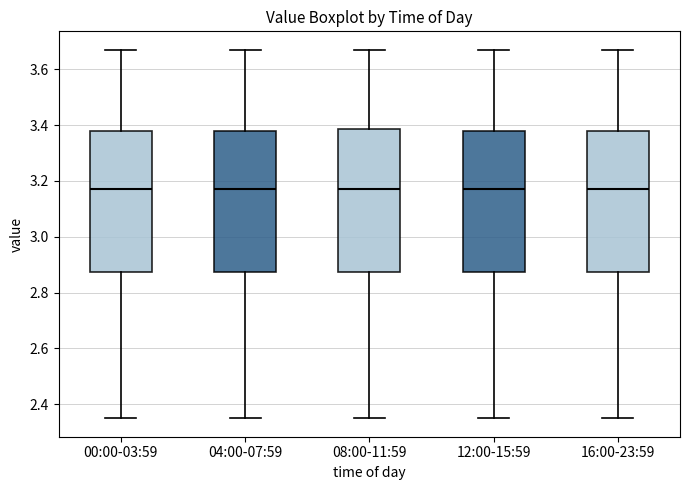

Where does the lower whisker of the box for 00:00-03:59 end on the y-axis? The values are not printed on the chart, so give them approximately, as read against the axis.

2.36